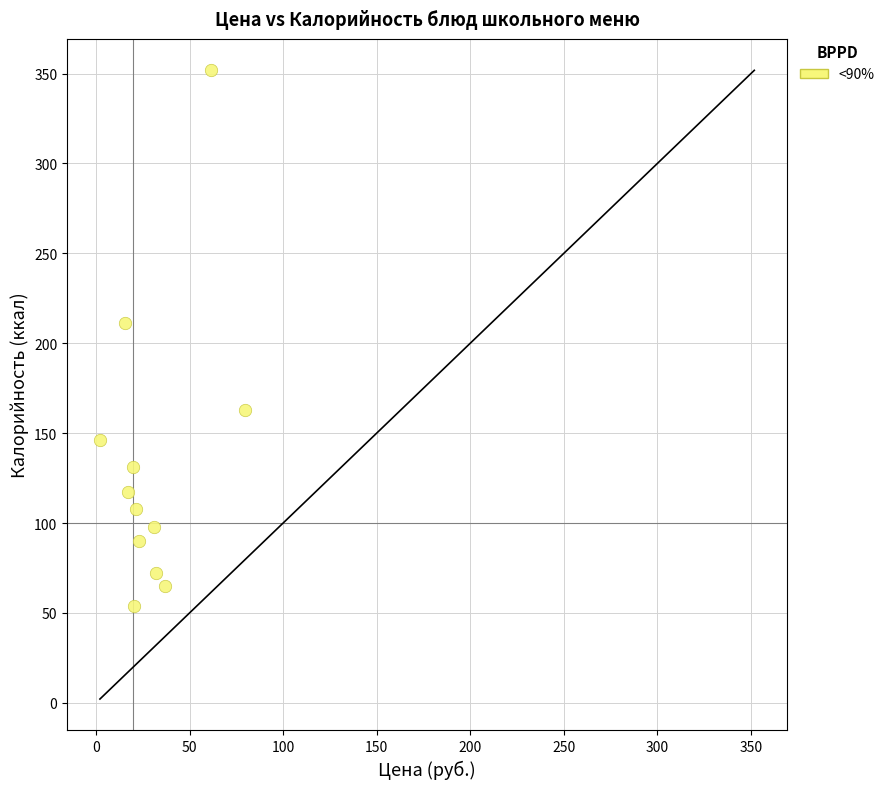

What Y value in the scatter plot is closest to 202?

211.4